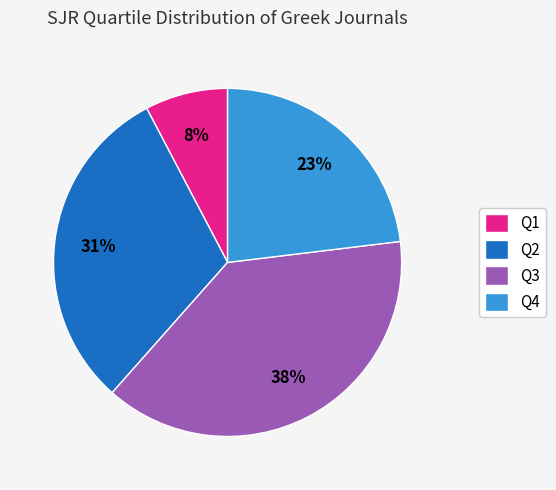

To the nearest percent, what is the combined percentage of Q2 and Q3?

69%